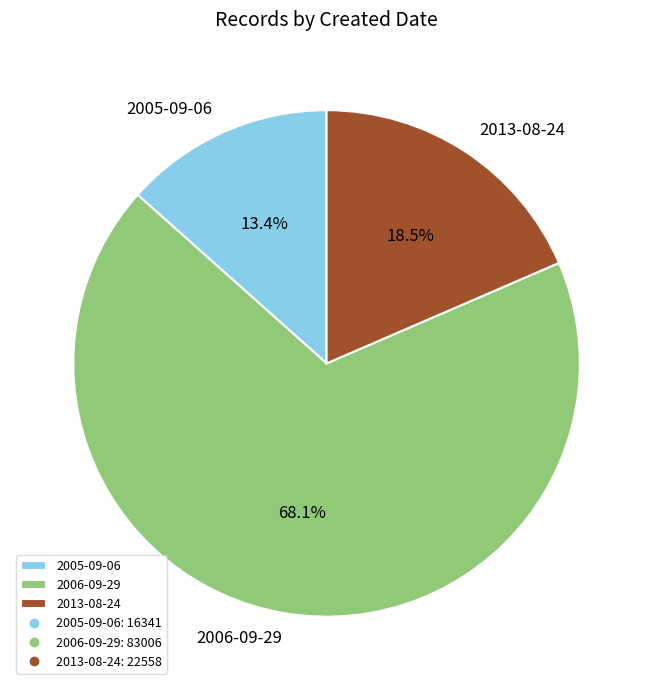

To the nearest percent, what portion does 2006-09-29 represent?

68%